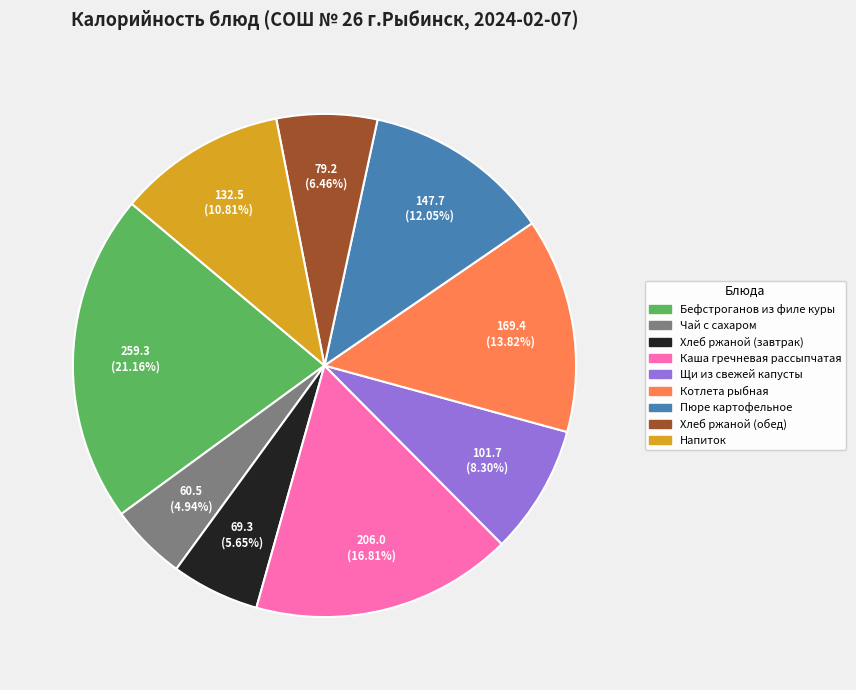

Which has a higher value, Хлеб ржаной (завтрак) or Щи из свежей капусты?

Щи из свежей капусты